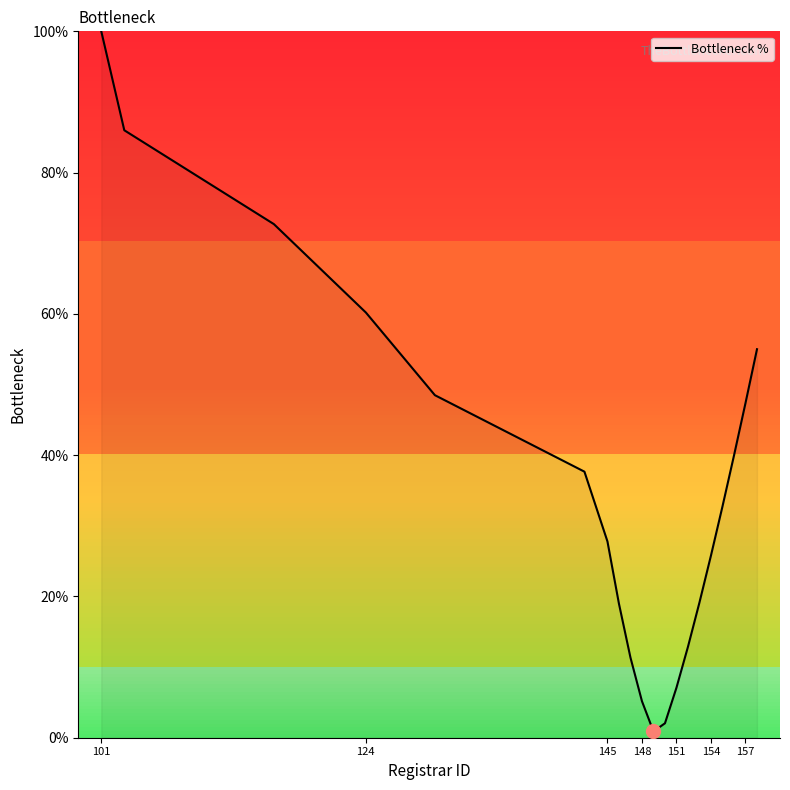

What is the greatest value displayed?

100.0